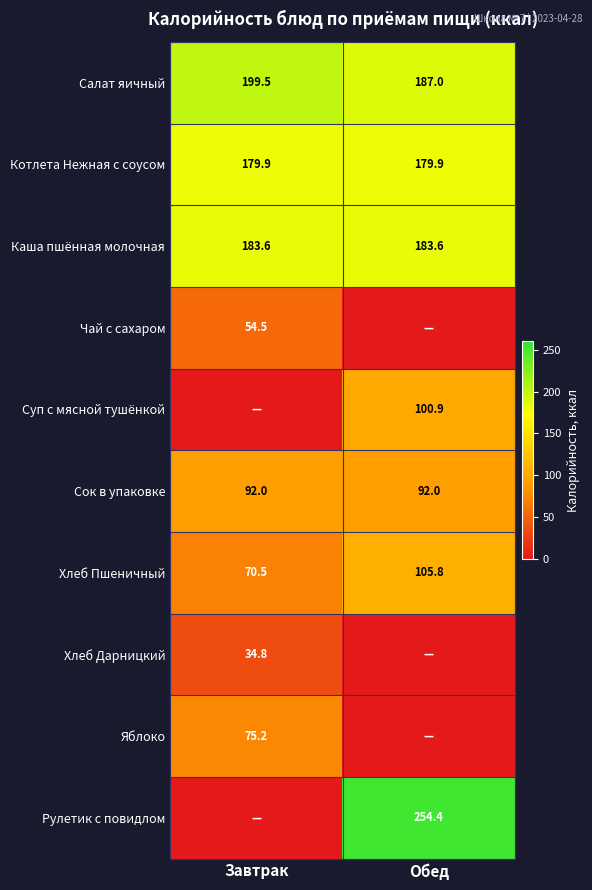

The value of Хлеб Дарницкий at Завтрак is 34.8. True or false?

True